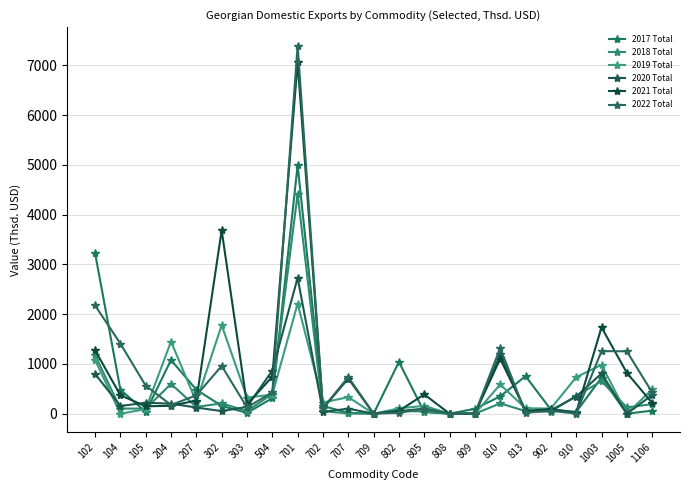

Which series has the widest spread of values?

2022 Total